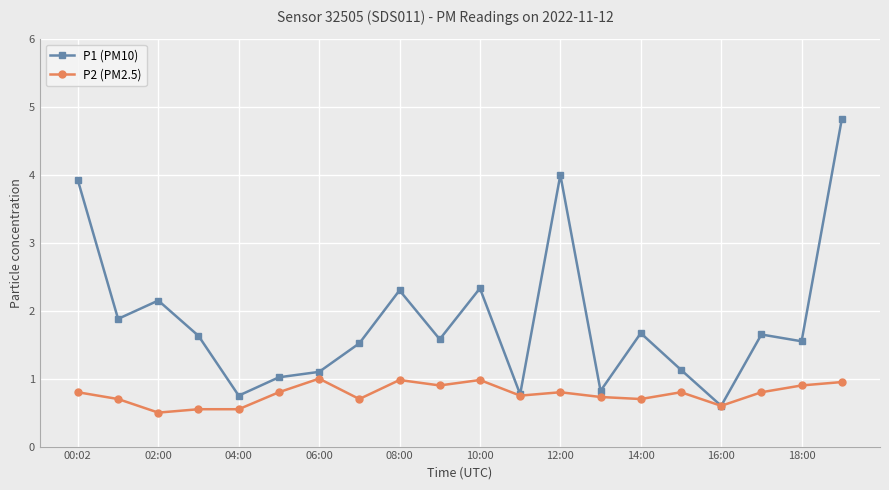

At how many categories does at least one series exceed 3?

3